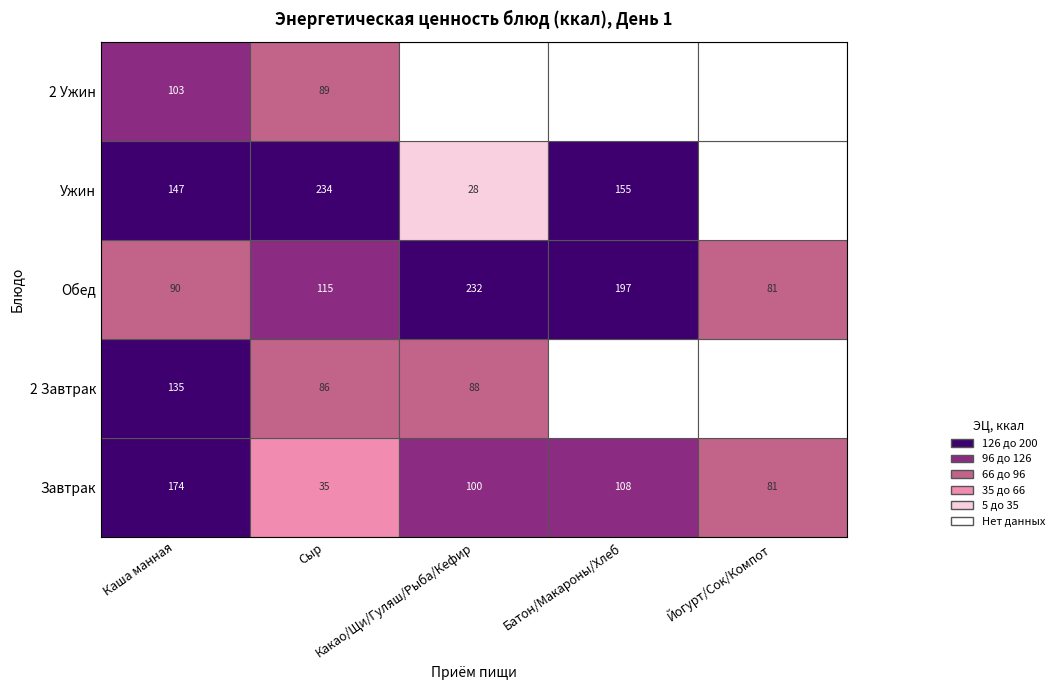

At which label is Завтрак closest to 104?

Какао/Щи/Гуляш/Рыба/Кефир